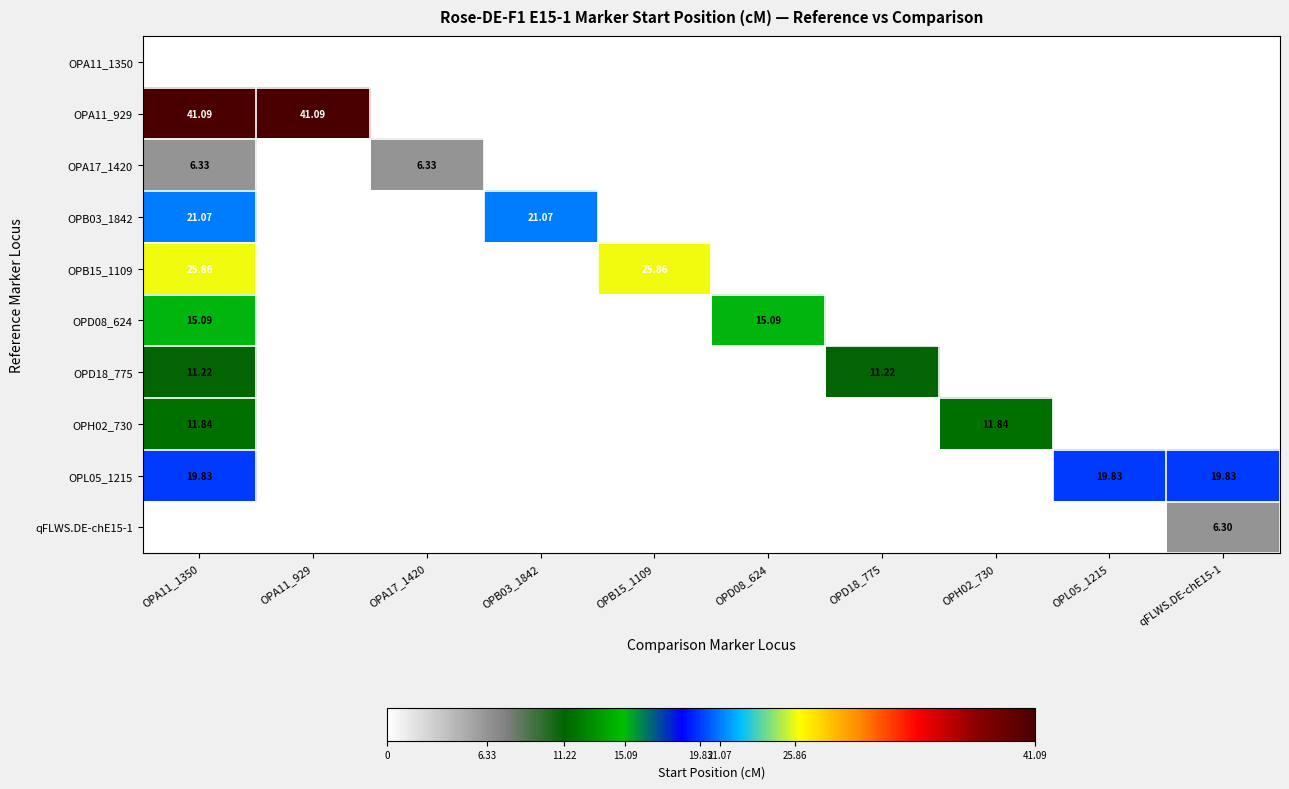

What is the total value across all series at OPL05_1215?

19.8